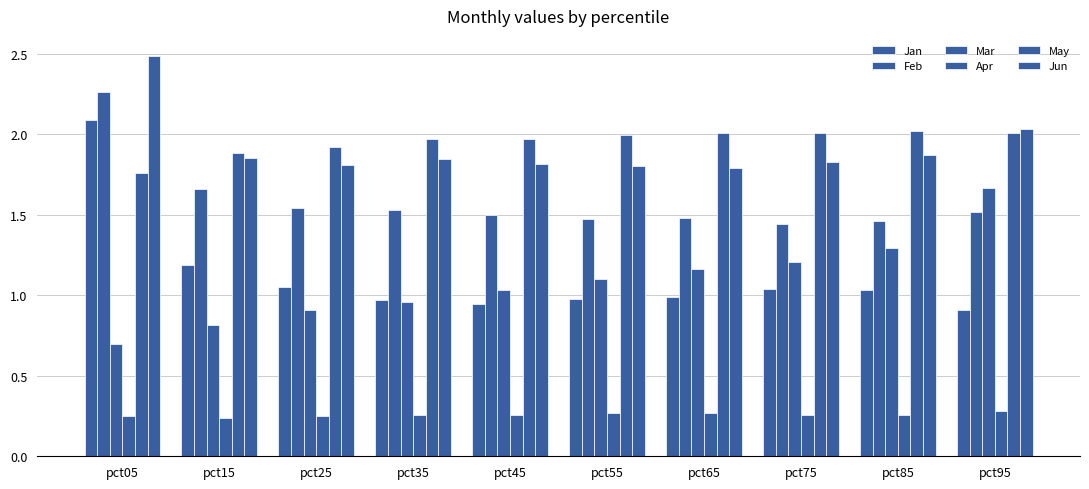

How many bars are there in each group?

6